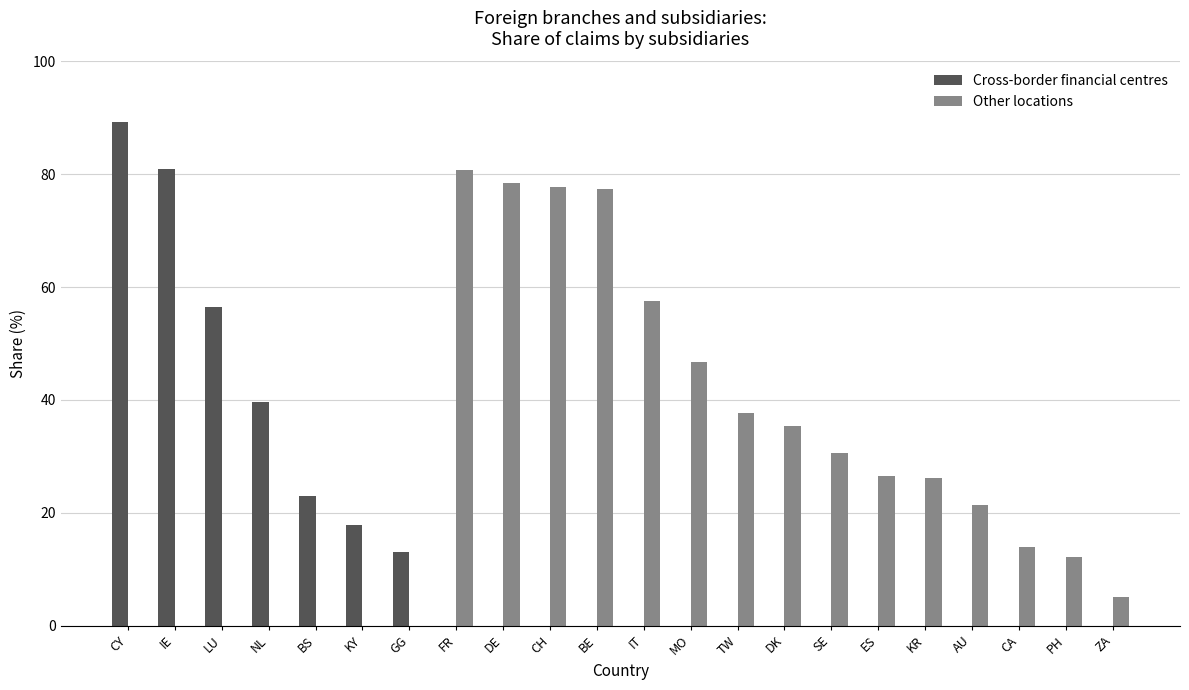

What is the highest value of the Cross-border financial centres series?

89.2